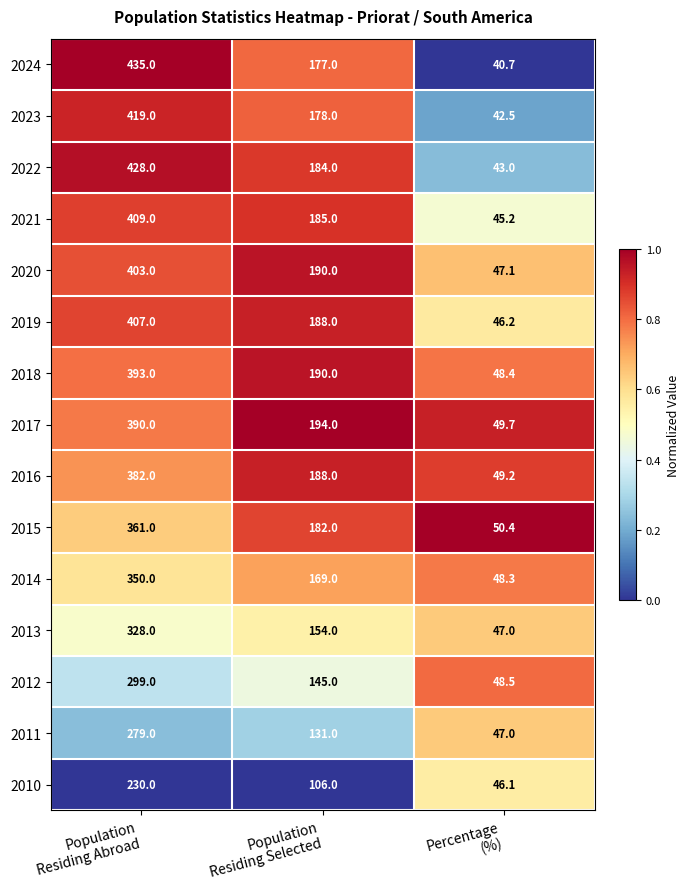

List the series in order of their peak value, lowest first.

2010, 2011, 2012, 2013, 2014, 2015, 2016, 2017, 2018, 2020, 2019, 2021, 2023, 2022, 2024